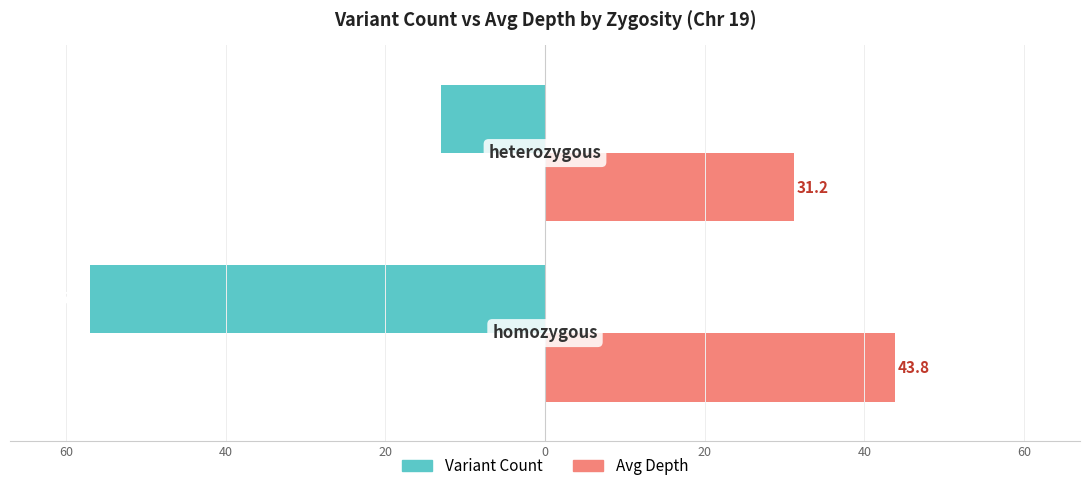

What are all the series names shown in the legend?

Variant Count, Avg Depth